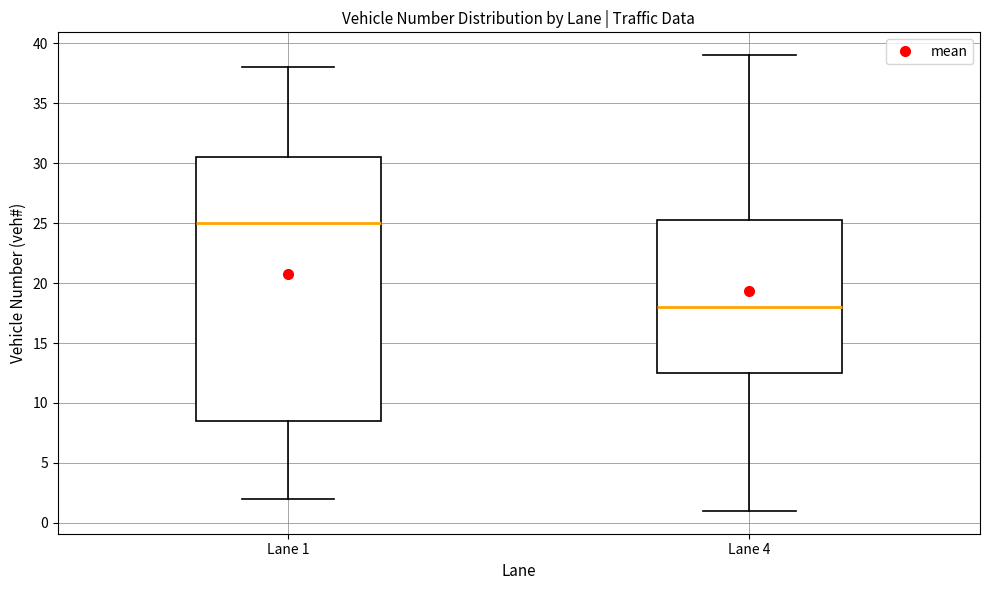

Comparing the boxes themselves (not the whiskers), which one is the tallest?

Lane 1